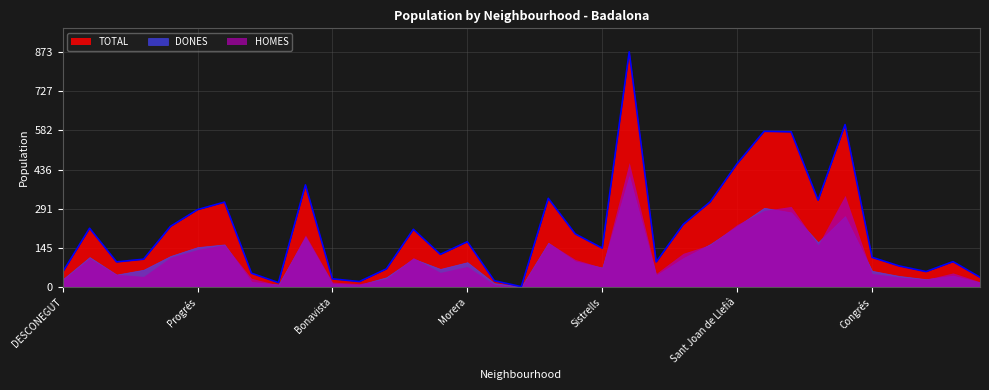

Reading left to right, extract all data points from this chart.

HOMES: DESCONEGUT=27	Centre=107	Coll i Pujol=47	Dalt de la Vila=39	Gorg=110	Progrés=139	Raval=157	Can Claris=32	Canyet=7	Bufalà=193	Bonavista=18	Manresà=12	Canyadó=31	Casagemes=109	Pomar=54	Morera=76	Mas Ram=9	Pomar de Dalt=0	Sant Crist=165	Nova Lloreda=102	Sistrells=72	La Salut=462	Lloreda=50	La Pau=125	Puigfred=157	Sant Joan de Llefià=232	Sant Antoni de Llefià=284	Sant Mori de Llefià=299	Artigas=156	Sant Roc=340	Congrés=50	El Remei=37	La Mora=28	Montigalà Oriental=52	Montigalà Occidental=19
DONES: DESCONEGUT=28	Centre=111	Coll i Pujol=46	Dalt de la Vila=64	Gorg=115	Progrés=148	Raval=158	Can Claris=19	Canyet=9	Bufalà=186	Bonavista=12	Manresà=8	Canyadó=36	Casagemes=105	Pomar=67	Morera=92	Mas Ram=14	Pomar de Dalt=1	Sant Crist=164	Nova Lloreda=95	Sistrells=72	La Salut=411	Lloreda=43	La Pau=107	Puigfred=159	Sant Joan de Llefià=226	Sant Antoni de Llefià=294	Sant Mori de Llefià=277	Artigas=166	Sant Roc=263	Congrés=60	El Remei=41	La Mora=29	Montigalà Oriental=42	Montigalà Occidental=17
TOTAL: DESCONEGUT=55	Centre=218	Coll i Pujol=93	Dalt de la Vila=103	Gorg=225	Progrés=287	Raval=315	Can Claris=51	Canyet=16	Bufalà=379	Bonavista=30	Manresà=20	Canyadó=67	Casagemes=214	Pomar=121	Morera=168	Mas Ram=23	Pomar de Dalt=1	Sant Crist=329	Nova Lloreda=197	Sistrells=144	La Salut=873	Lloreda=93	La Pau=232	Puigfred=316	Sant Joan de Llefià=458	Sant Antoni de Llefià=578	Sant Mori de Llefià=576	Artigas=322	Sant Roc=603	Congrés=110	El Remei=78	La Mora=57	Montigalà Oriental=94	Montigalà Occidental=36